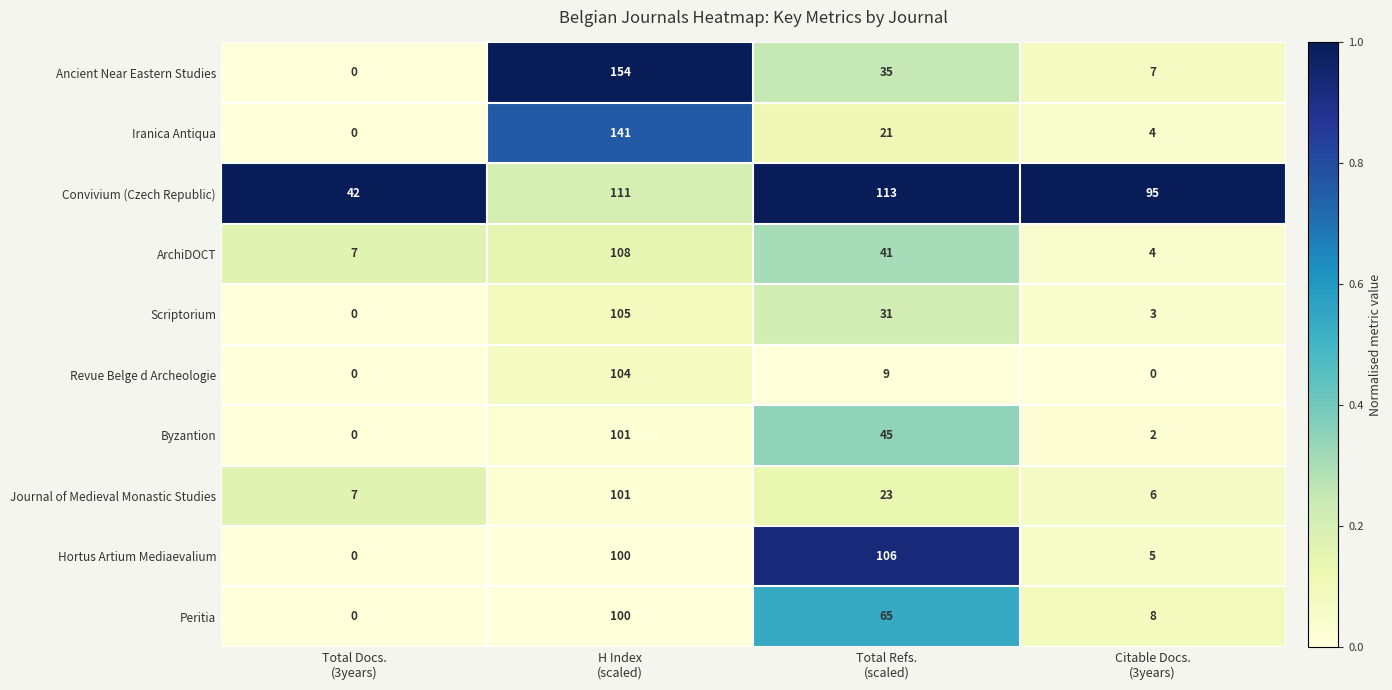

What is the highest value of the Scriptorium series?

105